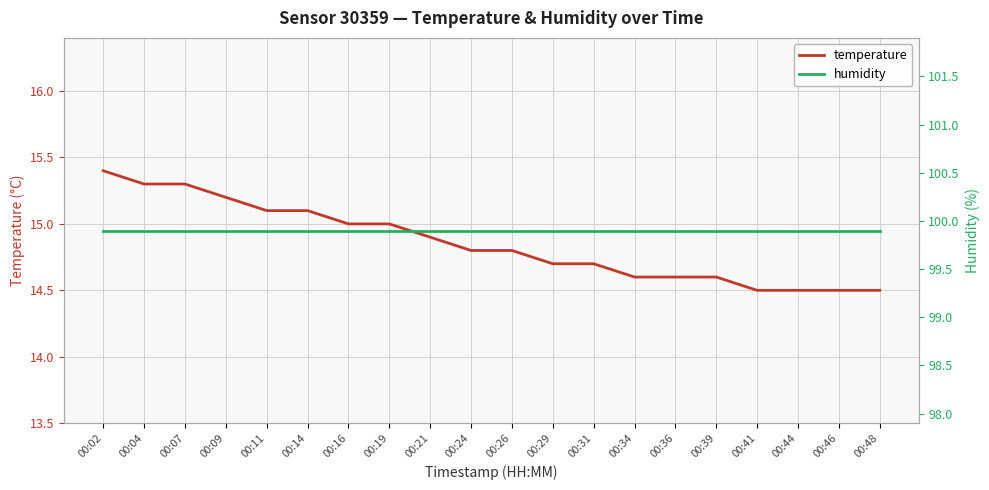

At which category does the chart reach its minimum across all series?

00:41